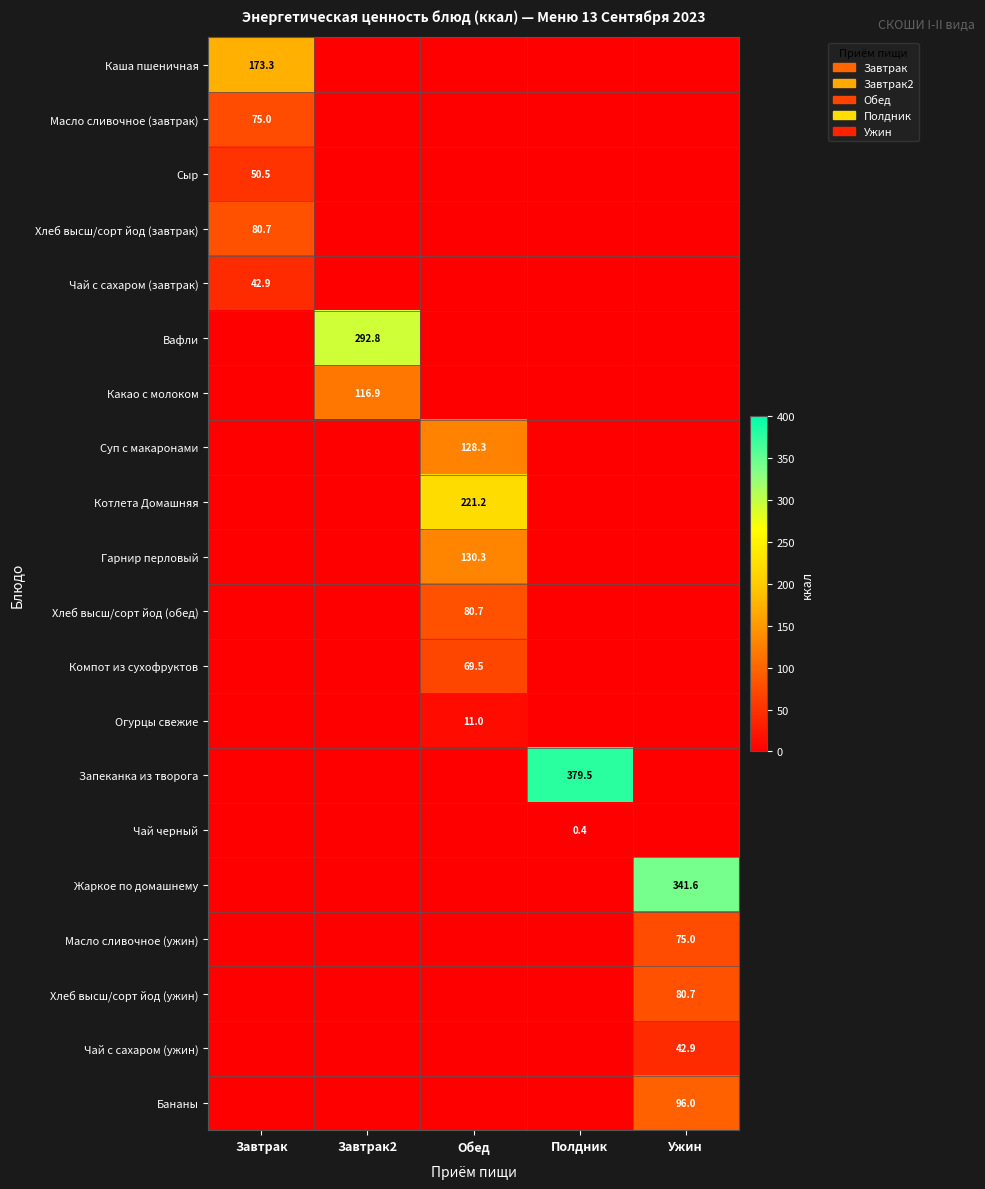

What is the difference between the highest and lowest values at Обед?

221.2